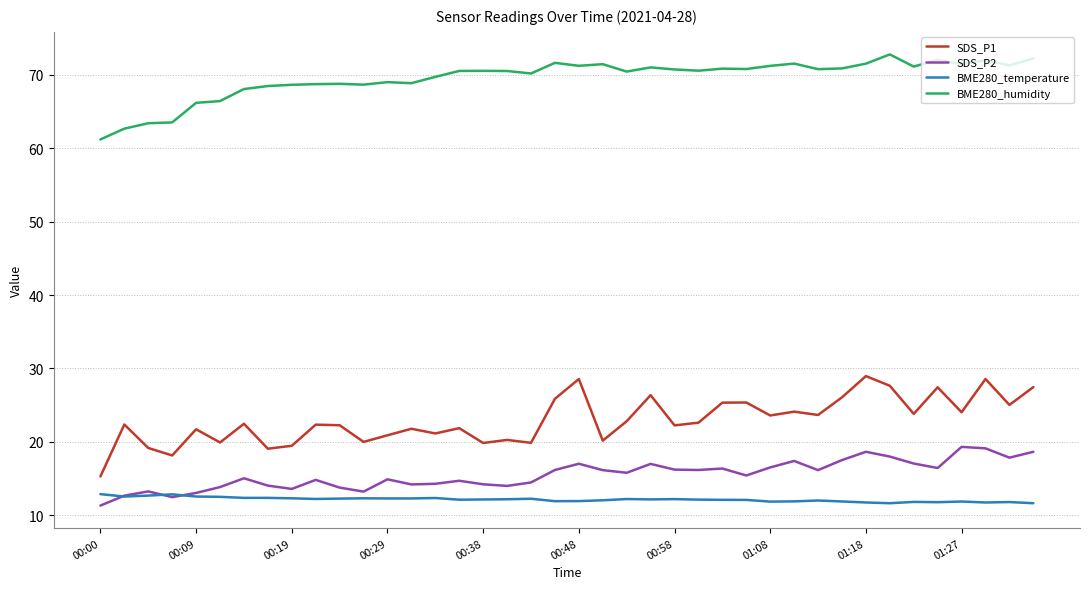

True or false: SDS_P1 and SDS_P2 intersect in this chart.

False